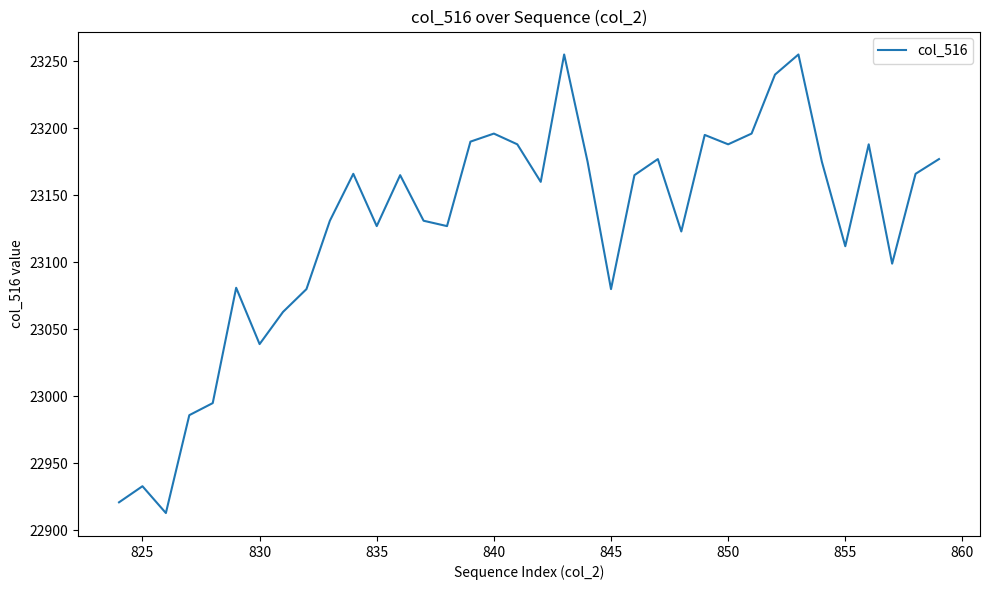

What is the difference between the maximum and minimum values?

342